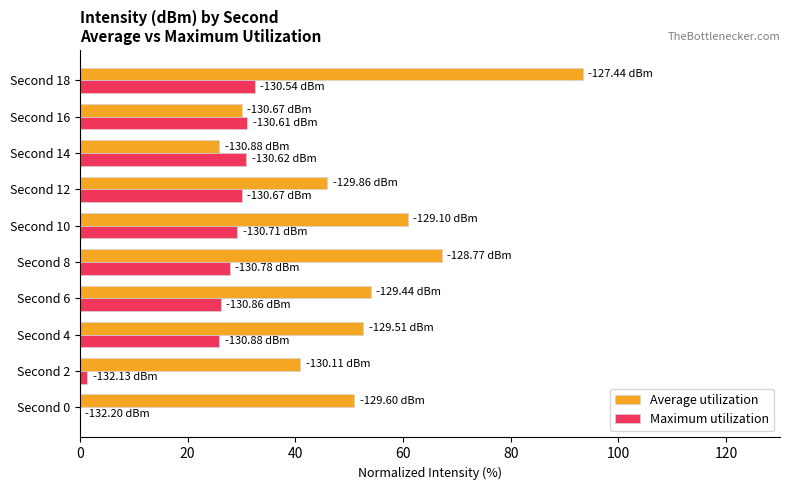

What is the sum of the Maximum utilization values at Second 18 and Second 0?

32.4